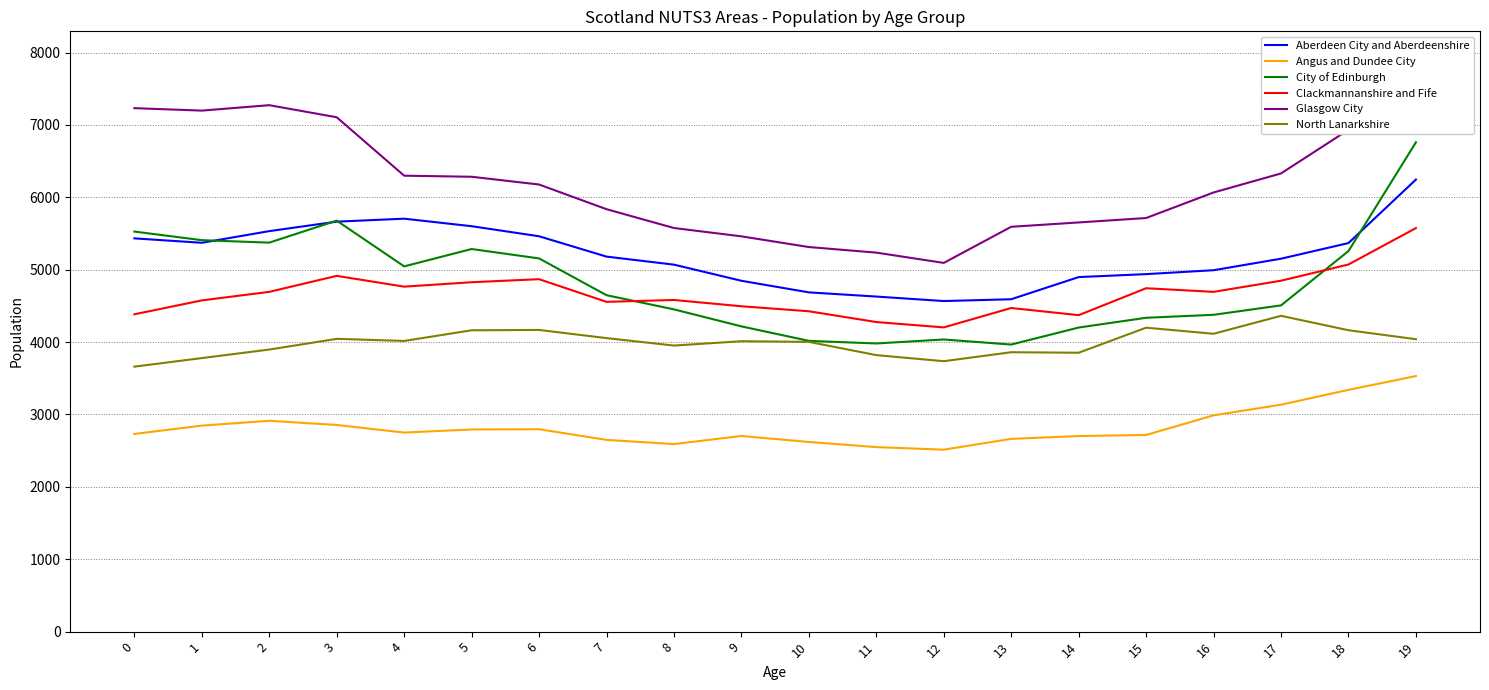

At which label is Angus and Dundee City closest to 3022?

16